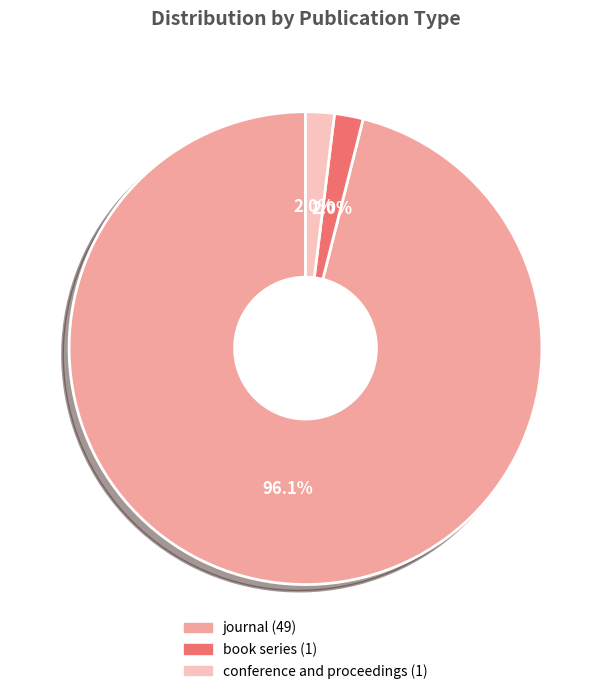

To the nearest percent, what is the average slice percentage?

33%